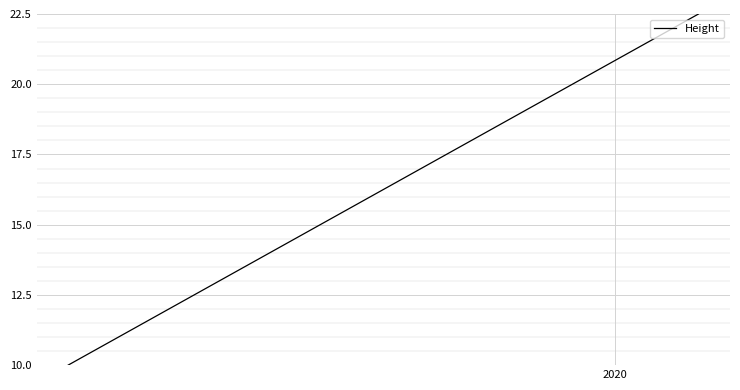

Is this an area chart (filled region under the line)?

No